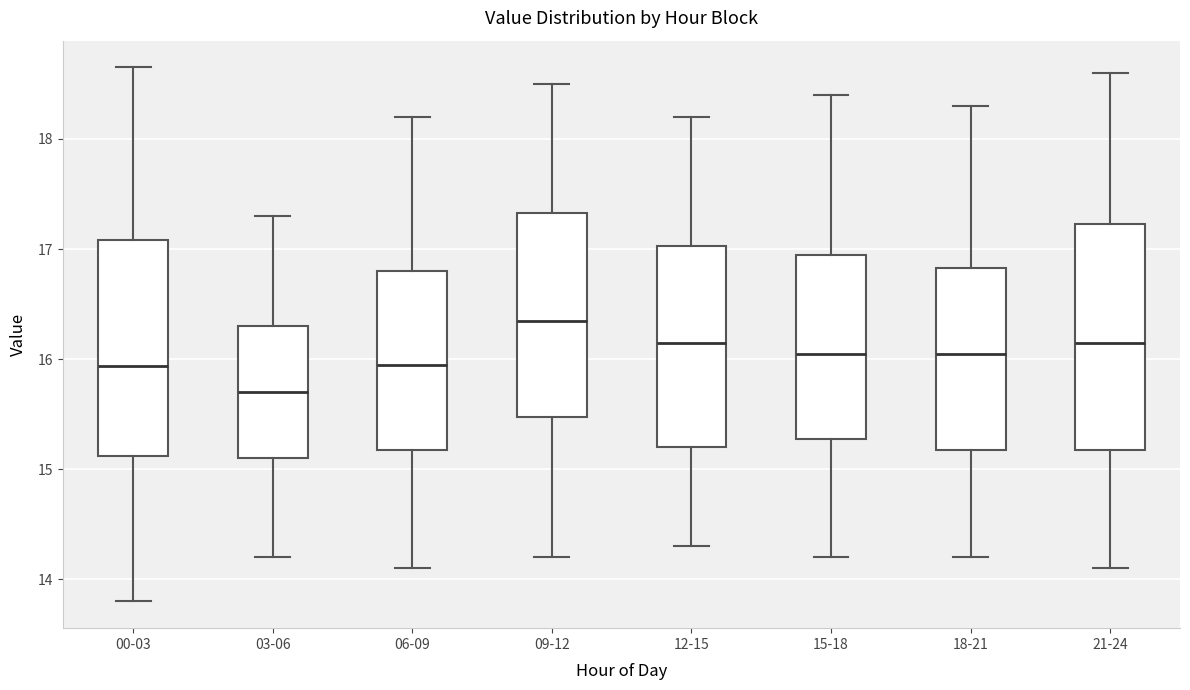

Reading left to right, read every box against the y-axis: the position of its median line, the range the box covers, and the ends of its whiskers. The values are not printed on the chart, so give them approximately, as read against the axis.

00-03: median 15.9, box 15.1 to 17.1, whiskers 13.8 to 18.7
03-06: median 15.7, box 15.1 to 16.3, whiskers 14.2 to 17.3
06-09: median 16.0, box 15.2 to 16.8, whiskers 14.1 to 18.2
09-12: median 16.4, box 15.5 to 17.3, whiskers 14.2 to 18.5
12-15: median 16.2, box 15.2 to 17.0, whiskers 14.3 to 18.2
15-18: median 16.1, box 15.3 to 17.0, whiskers 14.2 to 18.4
18-21: median 16.1, box 15.2 to 16.8, whiskers 14.2 to 18.3
21-24: median 16.2, box 15.2 to 17.2, whiskers 14.1 to 18.6